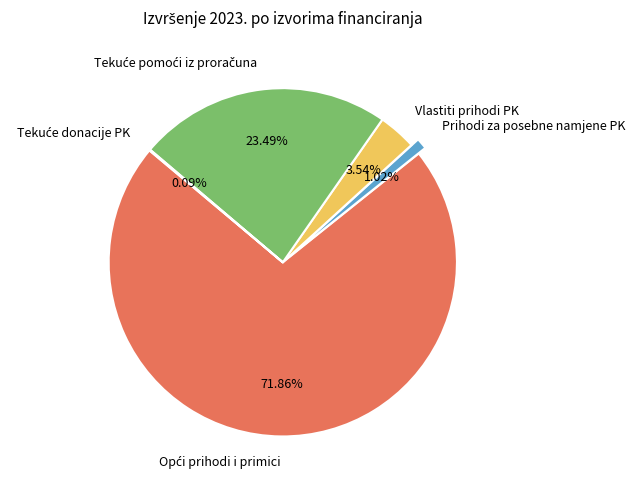

Does any single category account for the majority?

Yes